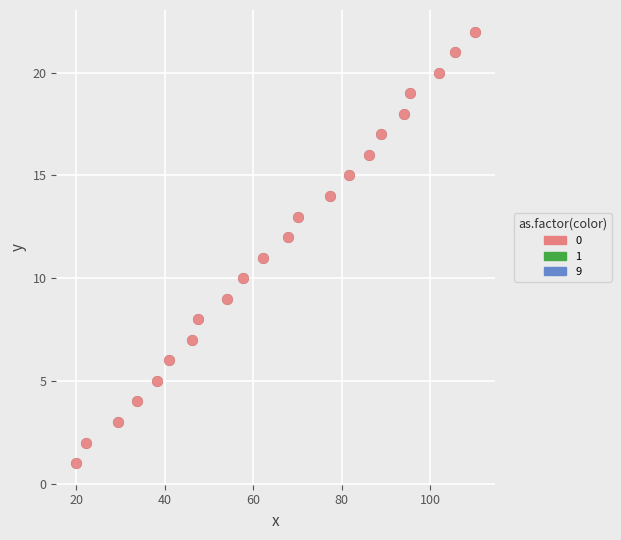

What is the range of Y values (max minus min)?

21